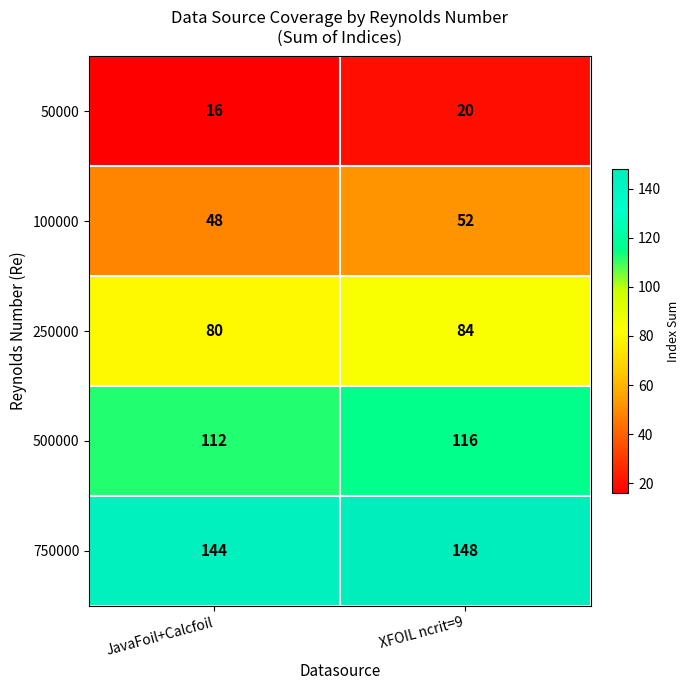

Reading left to right, transcribe all the data shown in this chart.

50000: JavaFoil+Calcfoil=16	XFOIL ncrit=9=20
100000: JavaFoil+Calcfoil=48	XFOIL ncrit=9=52
250000: JavaFoil+Calcfoil=80	XFOIL ncrit=9=84
500000: JavaFoil+Calcfoil=112	XFOIL ncrit=9=116
750000: JavaFoil+Calcfoil=144	XFOIL ncrit=9=148